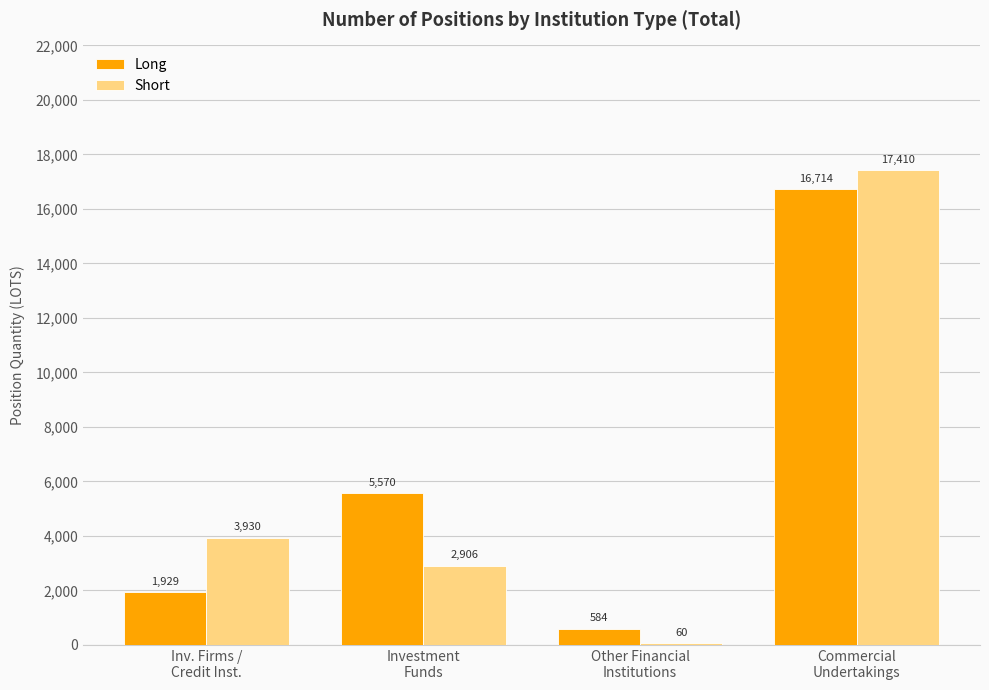

What are all the series names shown in the legend?

Long, Short